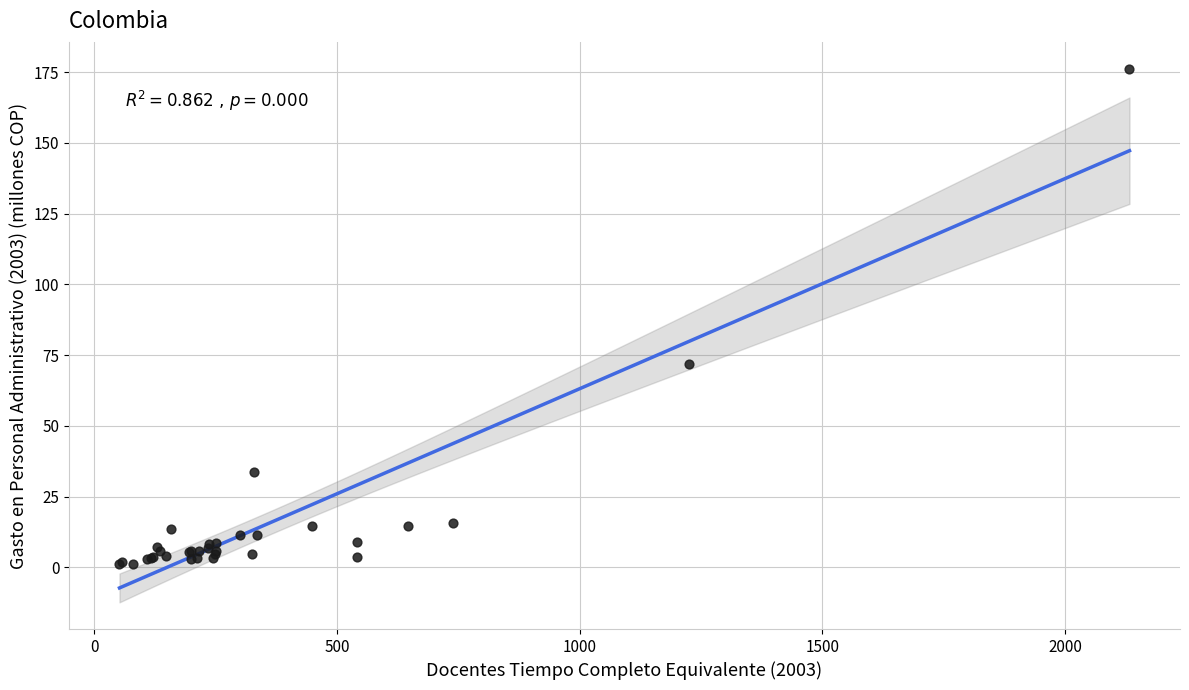

What Y value in the scatter plot is closest to 88?

72.0